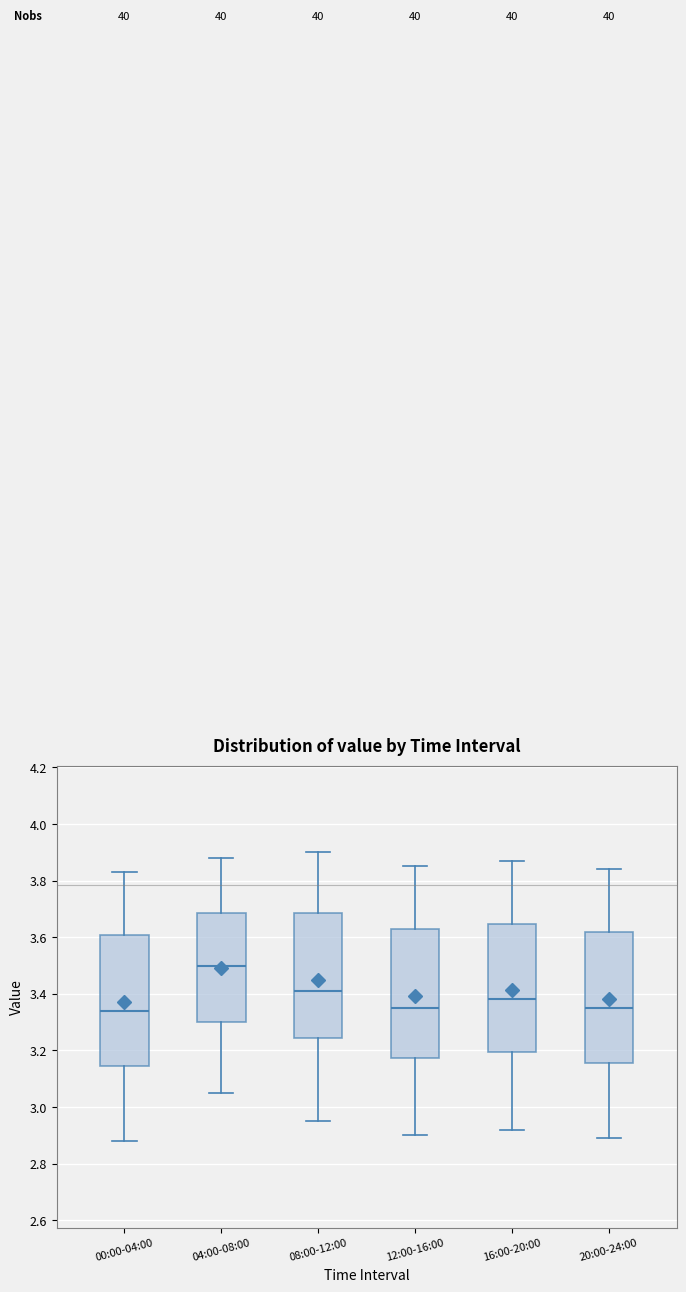

Reading left to right, transcribe this box plot: for each box, give where its median line is, the range the box spans, and where its two whiskers end, as read against the y-axis. The values are not printed on the chart, so give them approximately, as read against the axis.

00:00-04:00: median 3.34, box 3.14 to 3.60, whiskers 2.88 to 3.84
04:00-08:00: median 3.50, box 3.30 to 3.68, whiskers 3.06 to 3.88
08:00-12:00: median 3.42, box 3.24 to 3.68, whiskers 2.96 to 3.90
12:00-16:00: median 3.36, box 3.18 to 3.62, whiskers 2.90 to 3.86
16:00-20:00: median 3.38, box 3.20 to 3.64, whiskers 2.92 to 3.88
20:00-24:00: median 3.36, box 3.16 to 3.62, whiskers 2.90 to 3.84